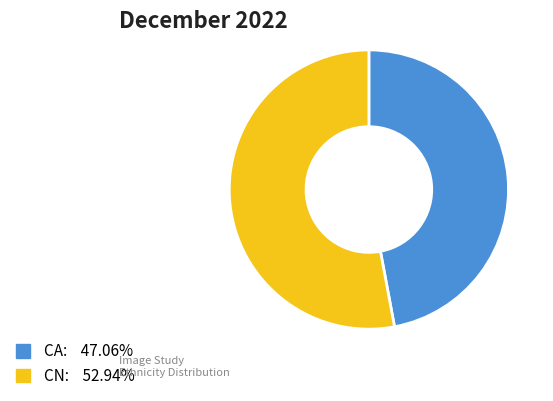

Which has a higher value, CA or CN?

CN